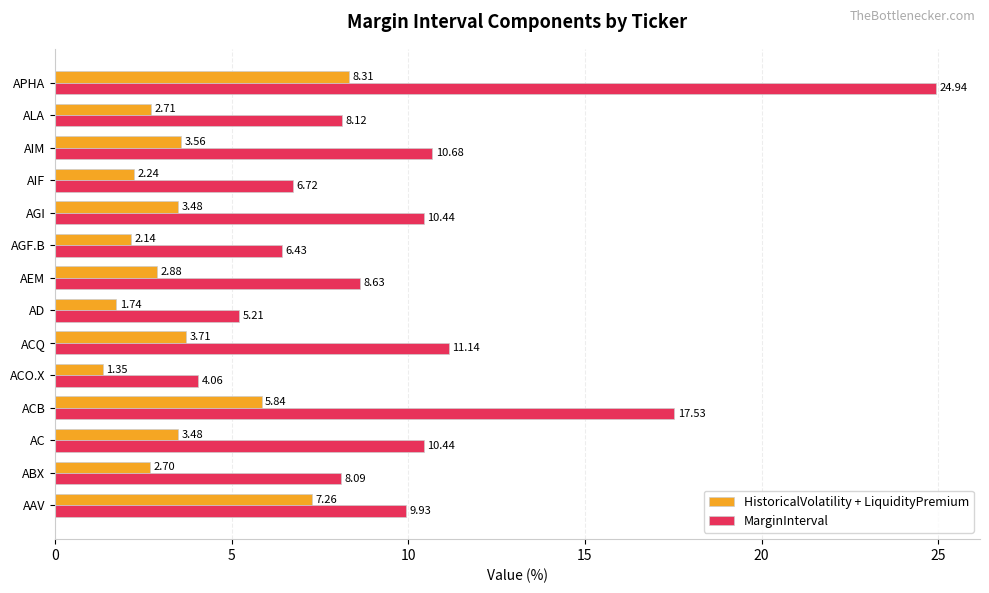

Rank the series by their maximum value, from highest to lowest.

MarginInterval, HistoricalVolatility + LiquidityPremium